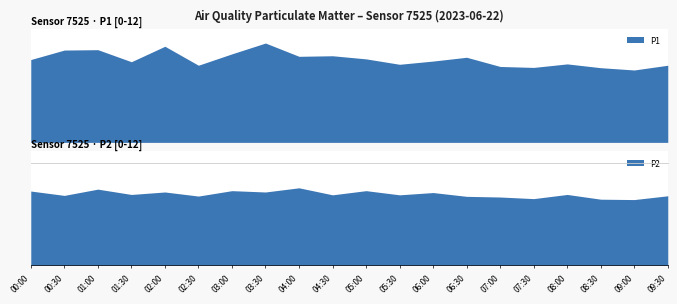

What is the sum of the P1 values at 07:30 and 04:00?

17.0